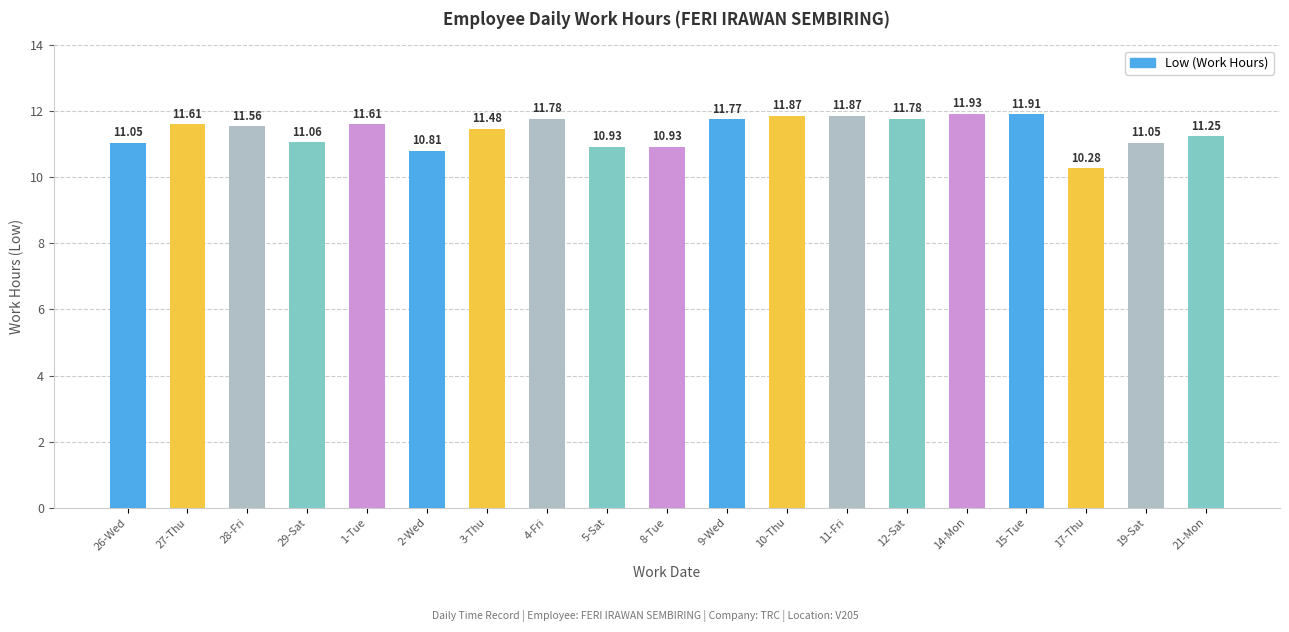

True or false: the data shows 11.2 at 21-Mon.

True